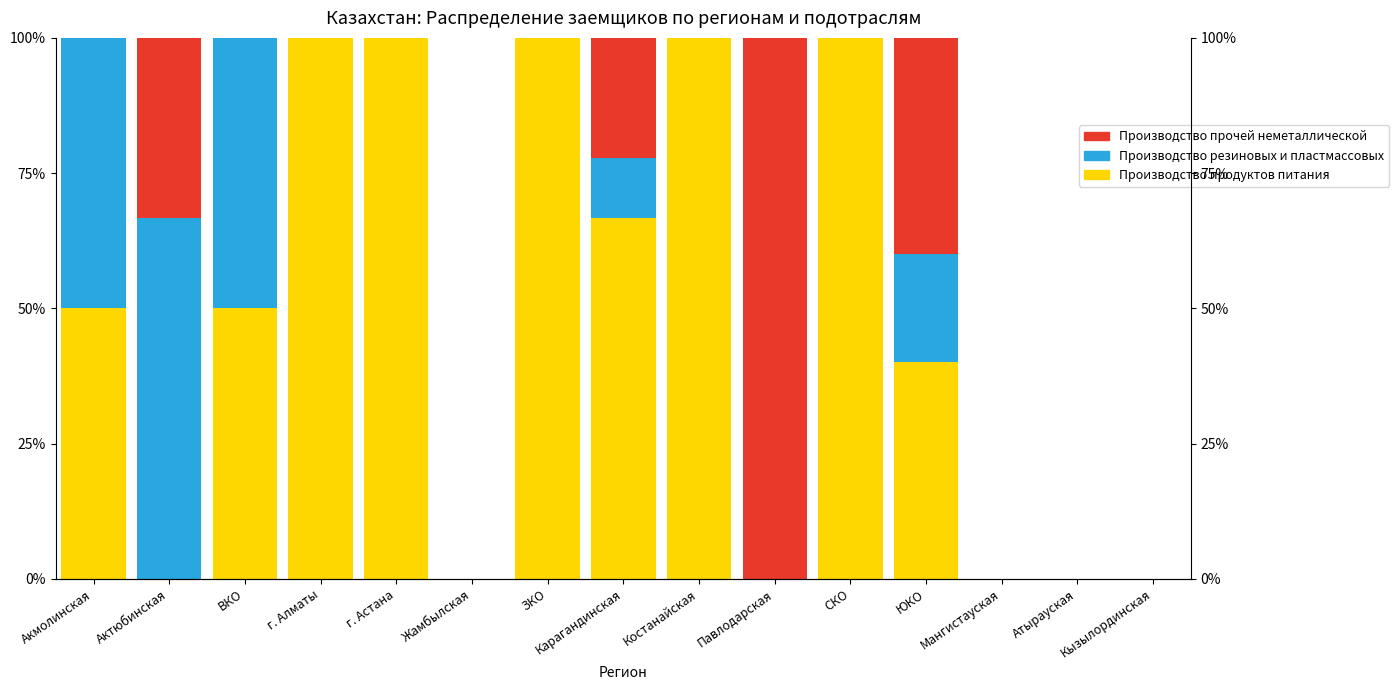

List the labels in order of Производство прочей неметаллической value, largest first.

Павлодарская, ЮКО, Актюбинская, Карагандинская, Акмолинская, ВКО, г. Алматы, г. Астана, Жамбылская, ЗКО, Костанайская, СКО, Мангистауская, Атырауская, Кызылординская